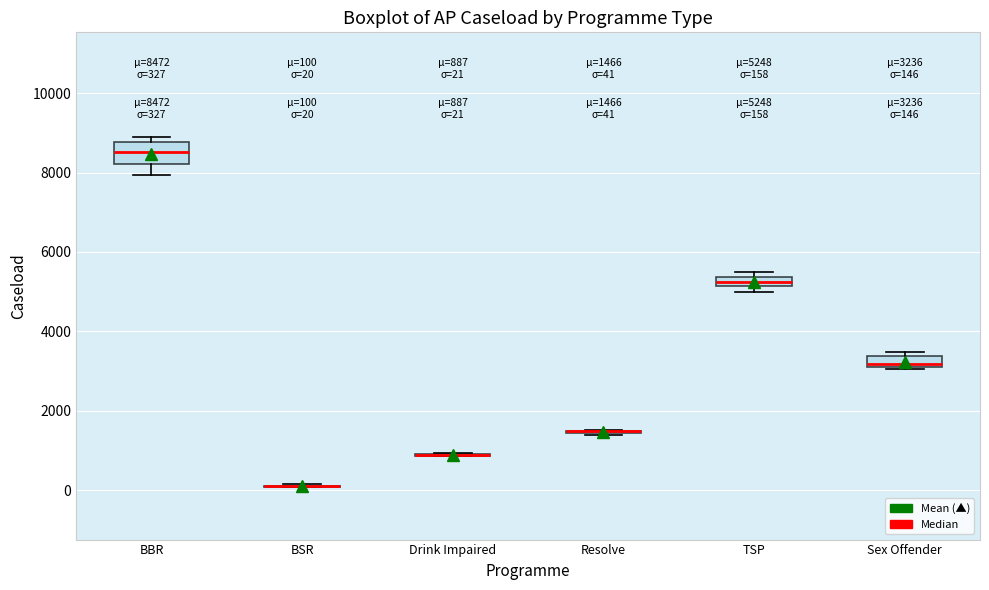

Which box is the tallest, from its lower edge to its upper edge?

BBR